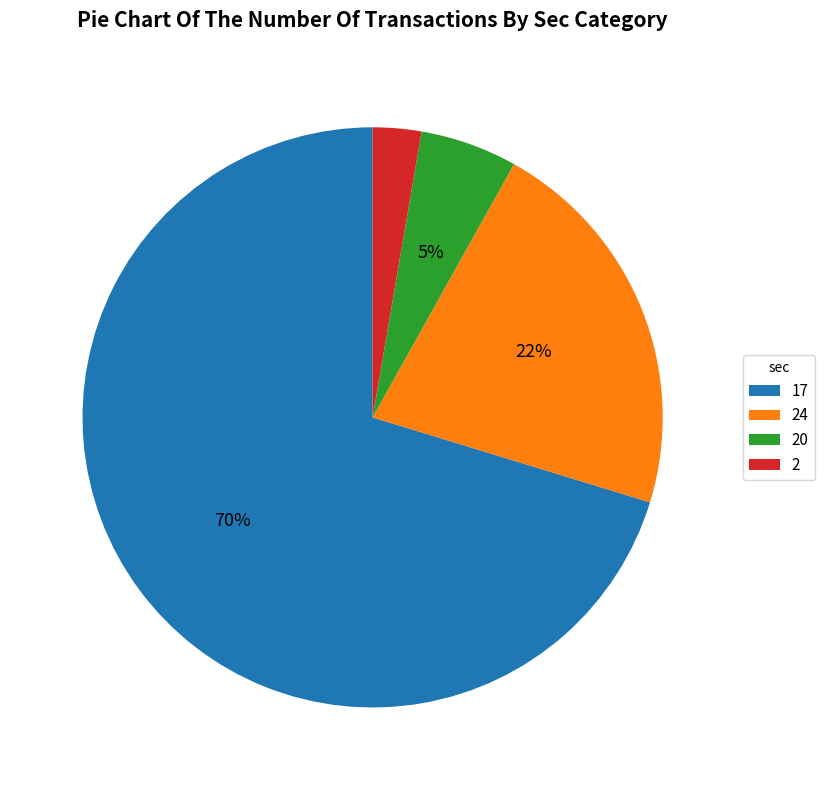

Is it true that 20 is 1% of the pie?

False